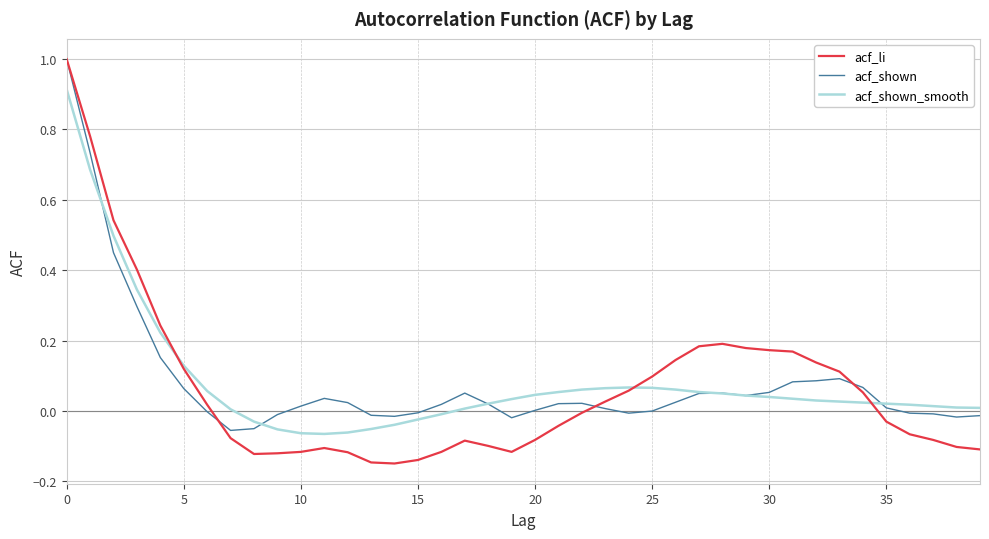

Which series has the largest range (max minus min)?

acf_li